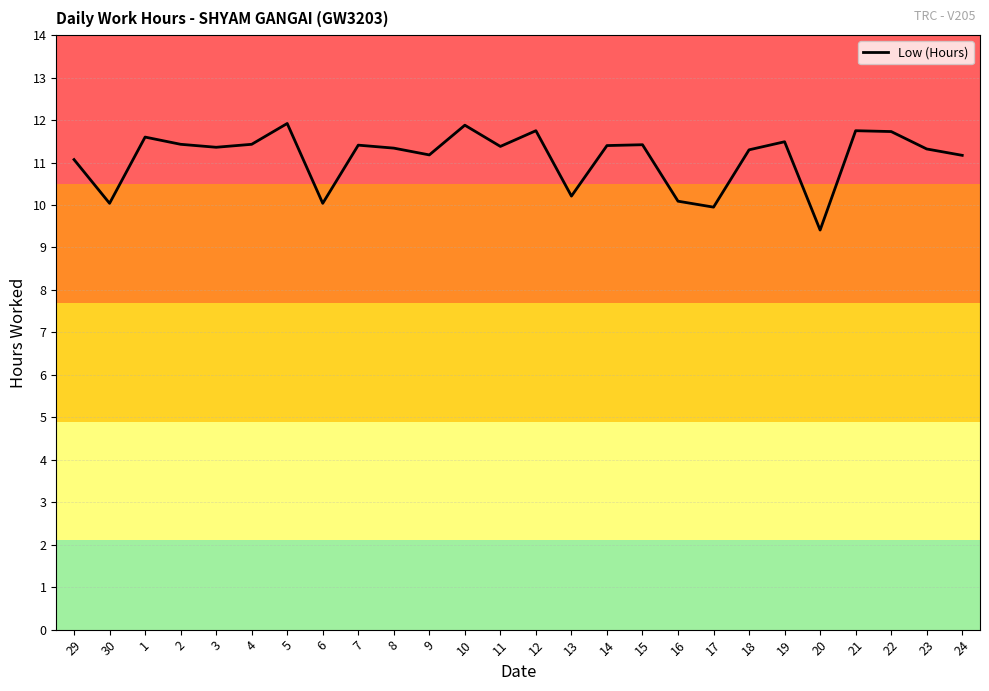

What is the difference between the maximum and minimum values?

2.5